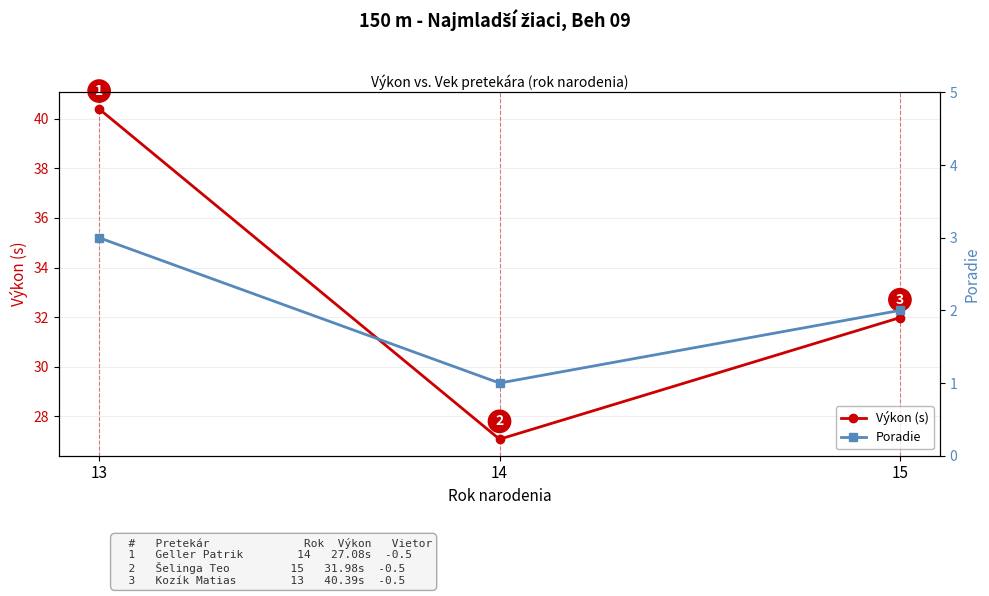

What is the approximate value of Poradie at 14?

1.0